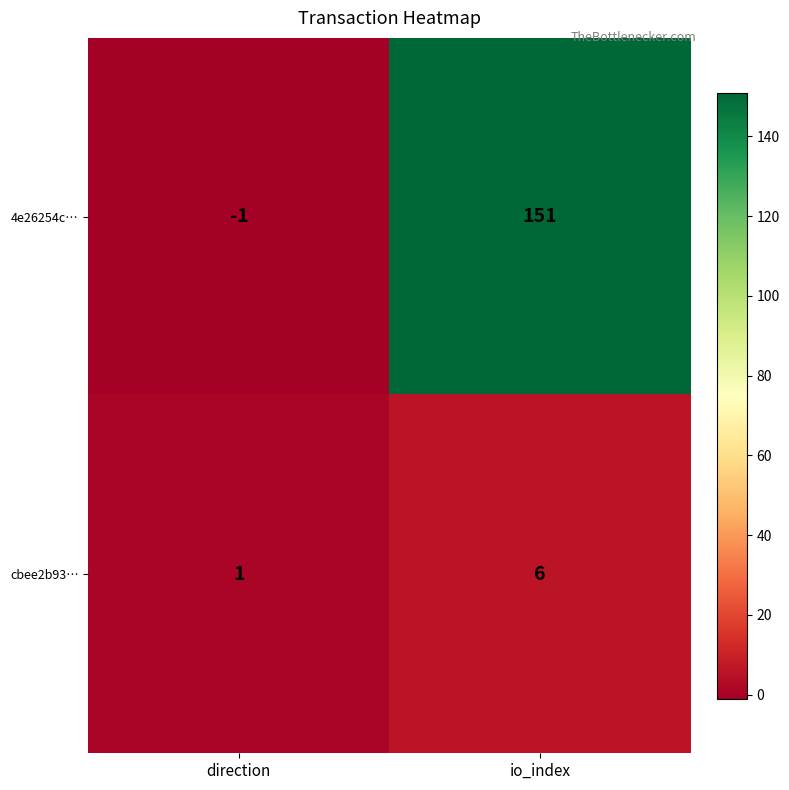

The value of 4e26254c… at direction is -1. True or false?

True